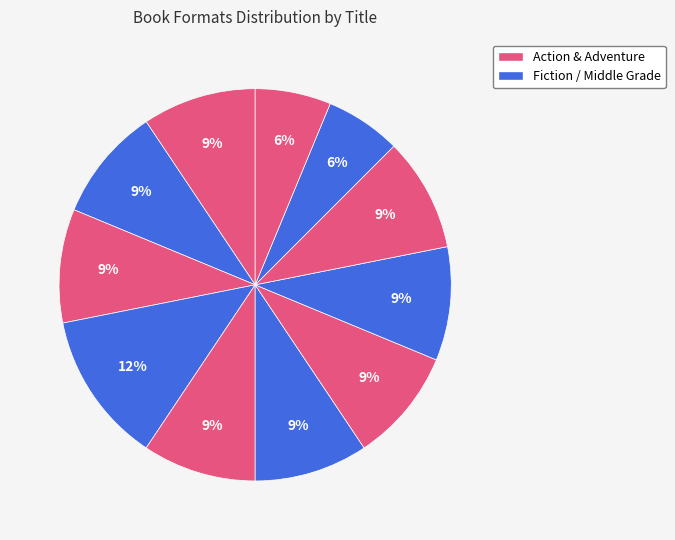

Count the number of slices in the pie.

11